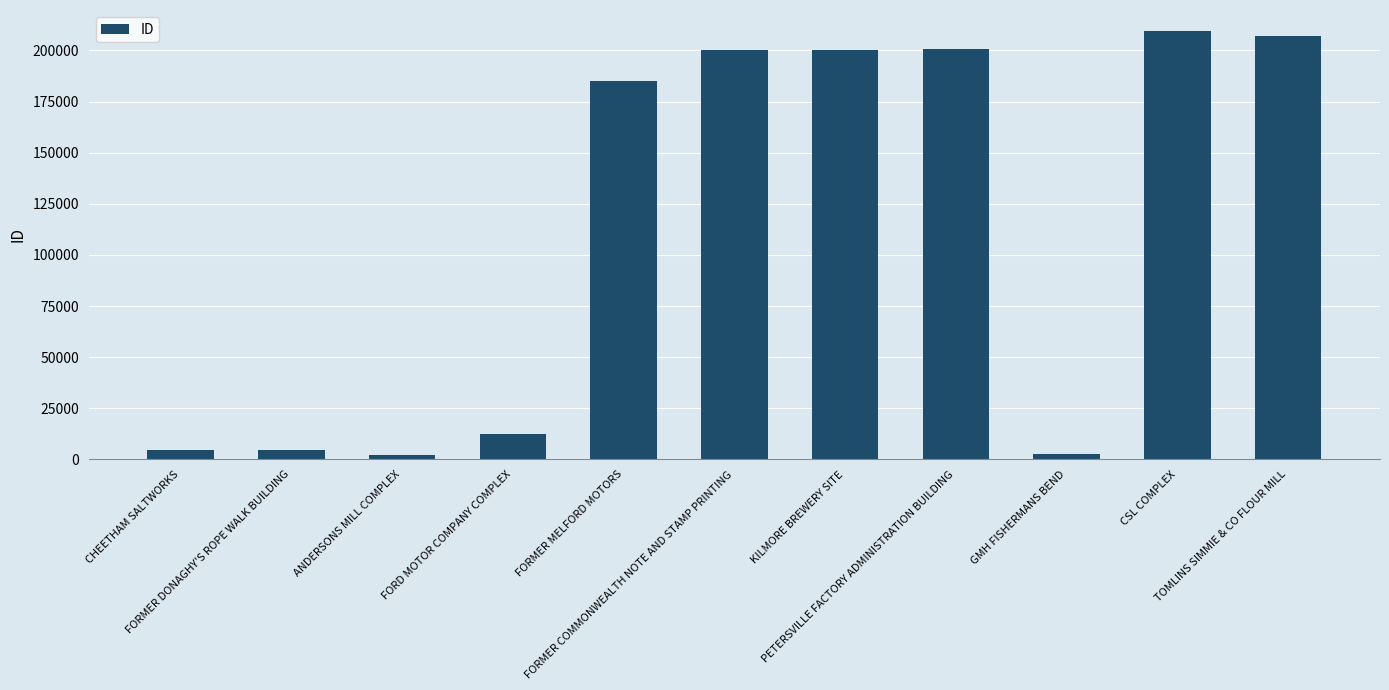

What is the greatest value displayed?

209308